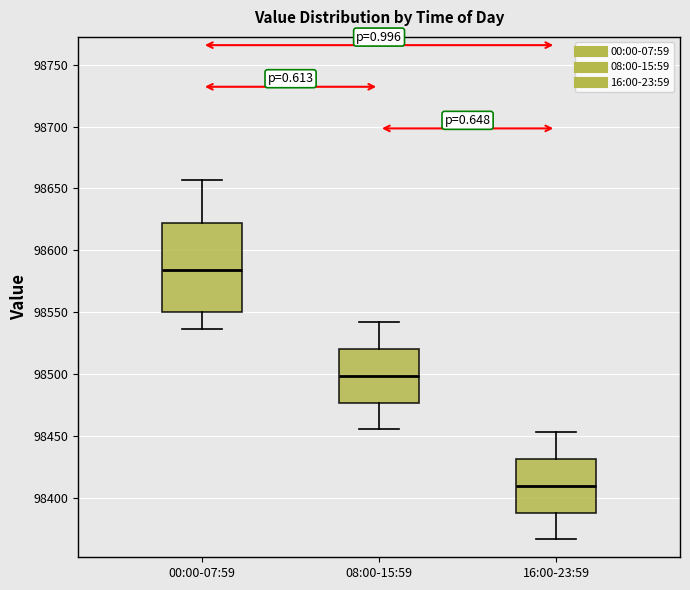

Which box is the tallest, from its lower edge to its upper edge?

00:00-07:59